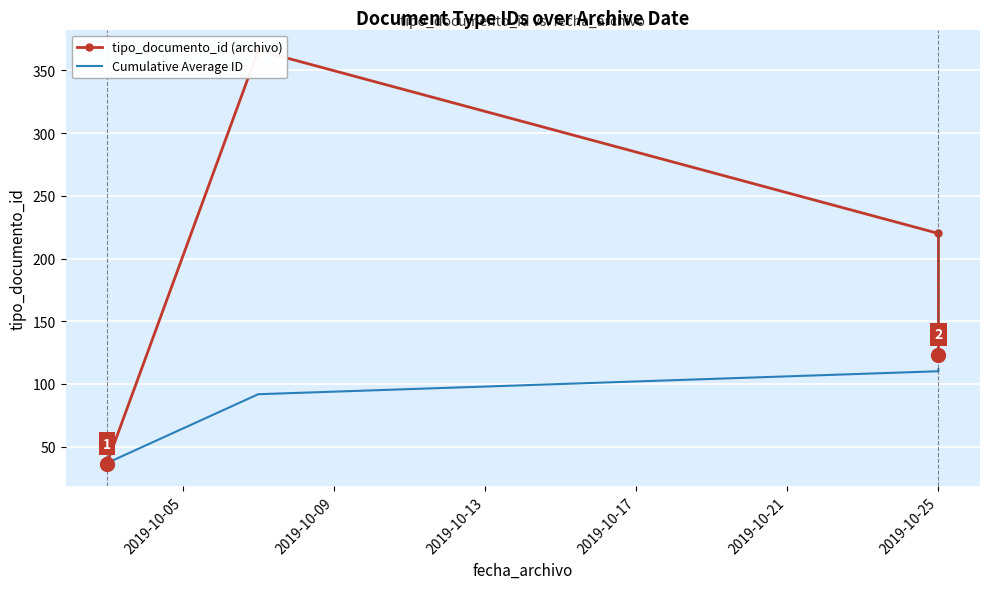

Rank the series by their maximum value, from lowest to highest.

Cumulative Average ID, tipo_documento_id (archivo)